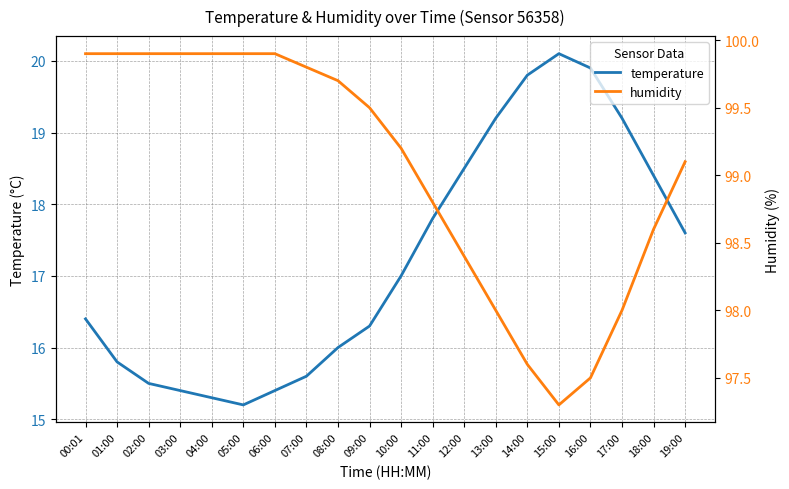

True or false: temperature and humidity intersect in this chart.

False